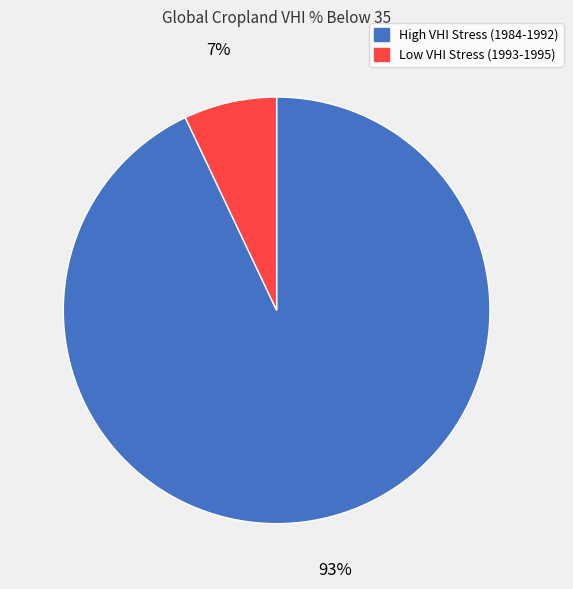

Count the number of slices in the pie.

2